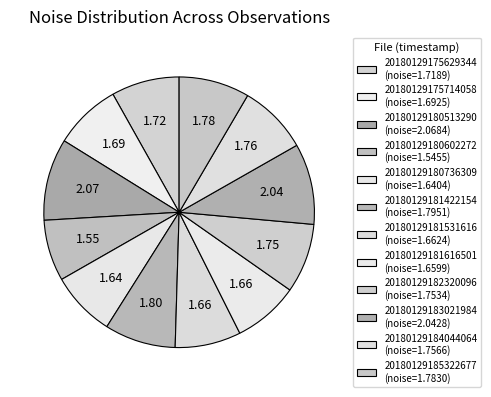

Count the number of slices in the pie.

12